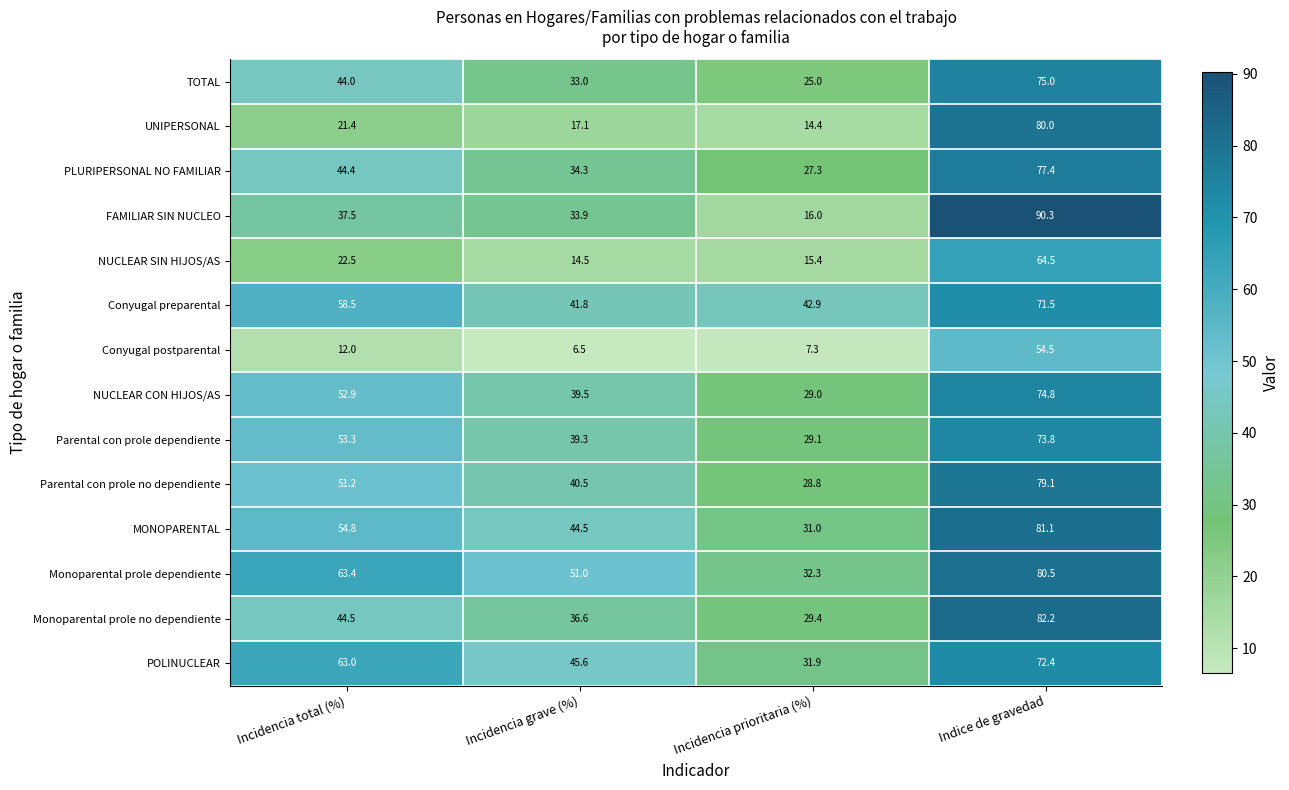

Which category has the lowest value across all series?

Incidencia grave (%)